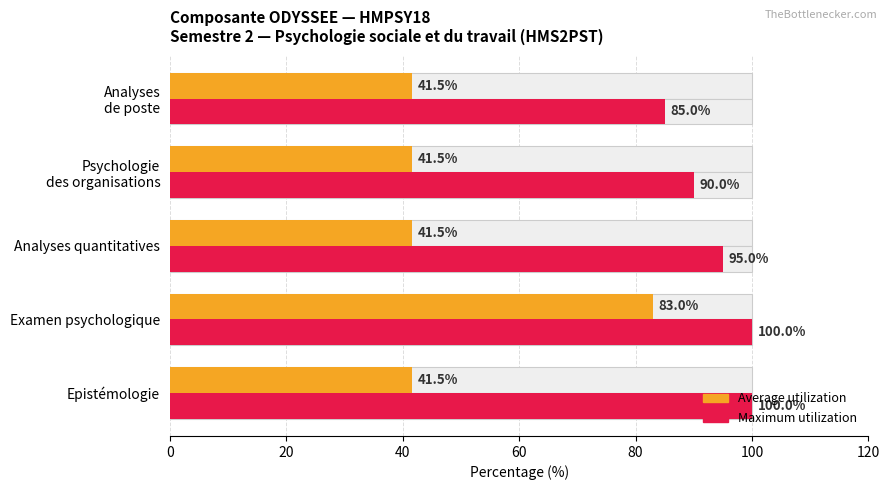

At how many categories does at least one series exceed 95?

2